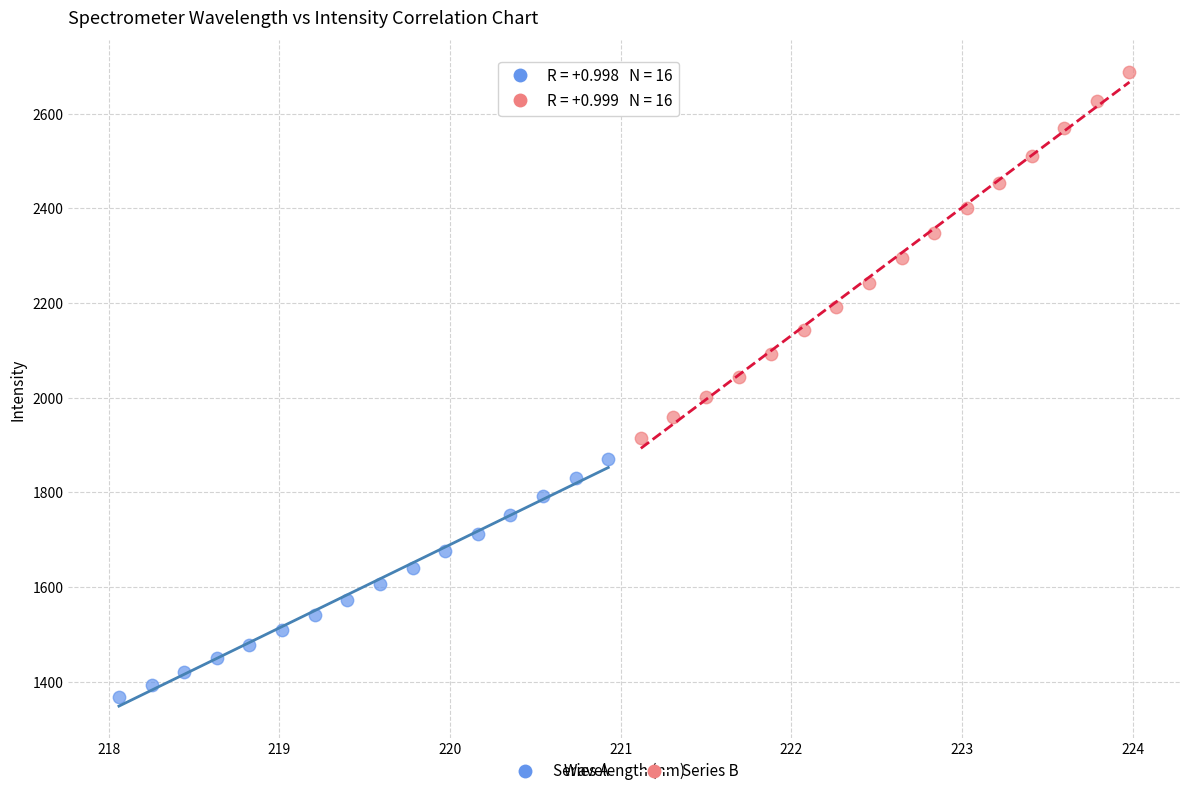

Which series has the widest spread of Y values?

Series B